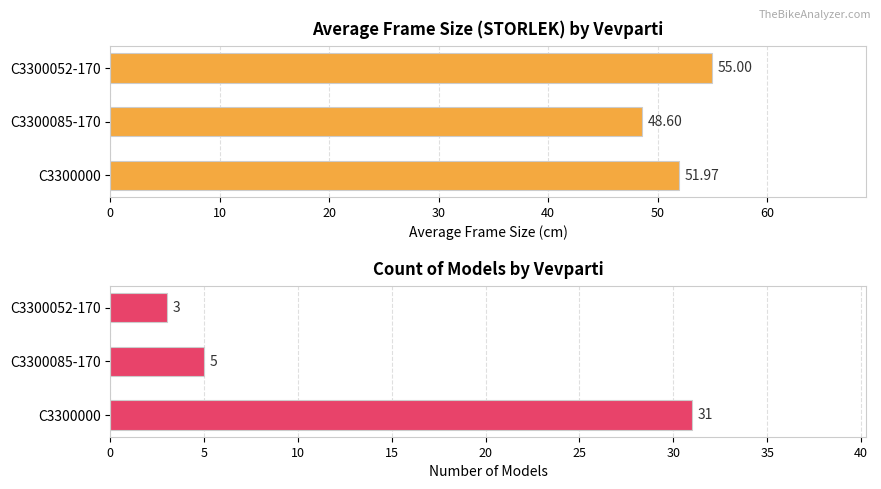

What is the difference between the highest and lowest values at C3300052-170?

52.0